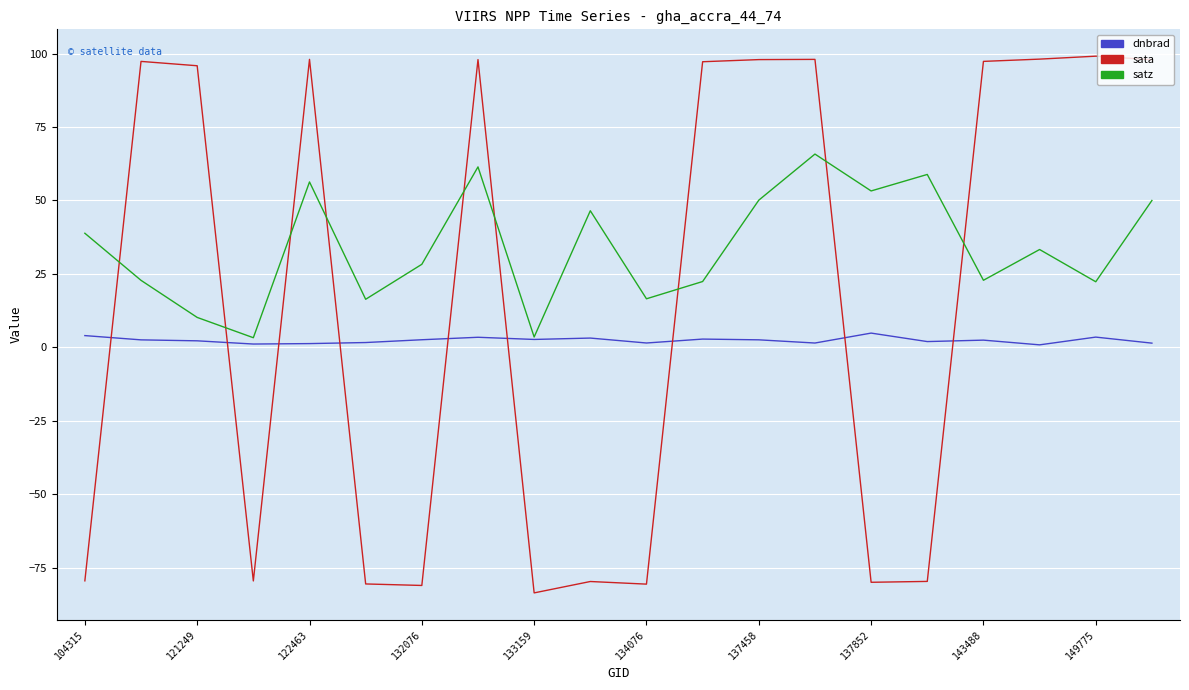

True or false: satz and sata intersect in this chart.

True